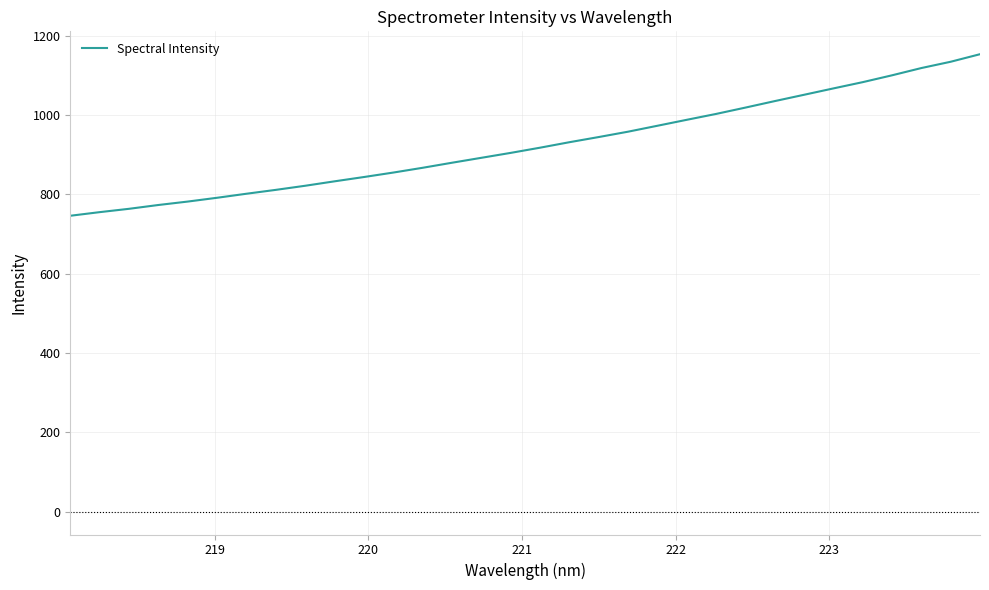

What is the minimum value shown in the chart?

745.8